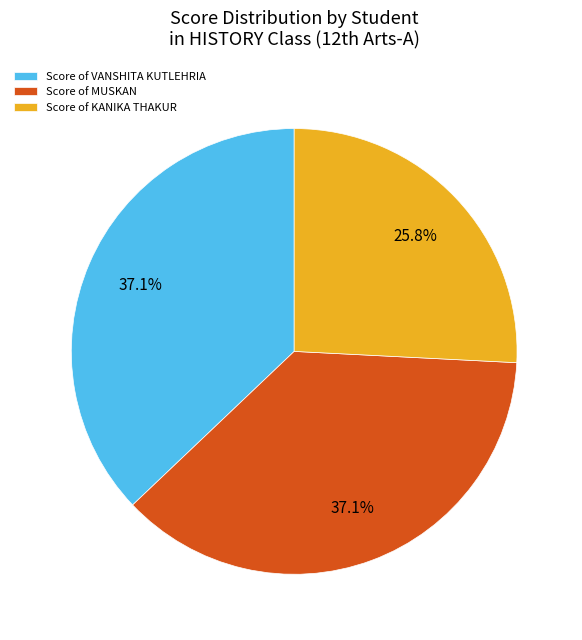

Combined, what portion of the pie is Score of VANSHITA KUTLEHRIA and Score of MUSKAN?

74.2%